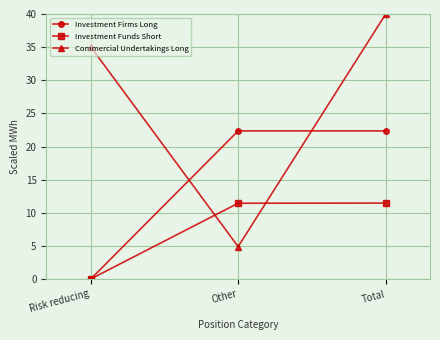

What is the label of the 3rd point from the right?

Risk reducing